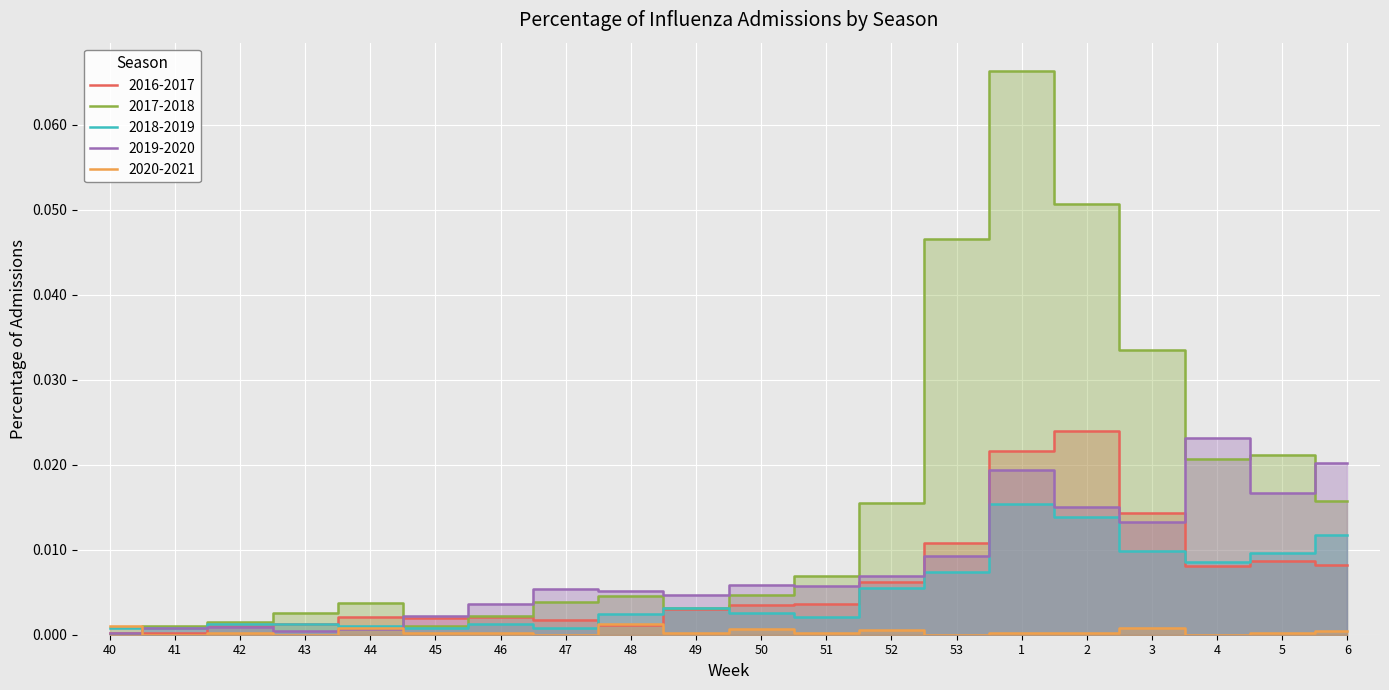

True or false: 2019-2020 has a value of 0.0 at 43.

False